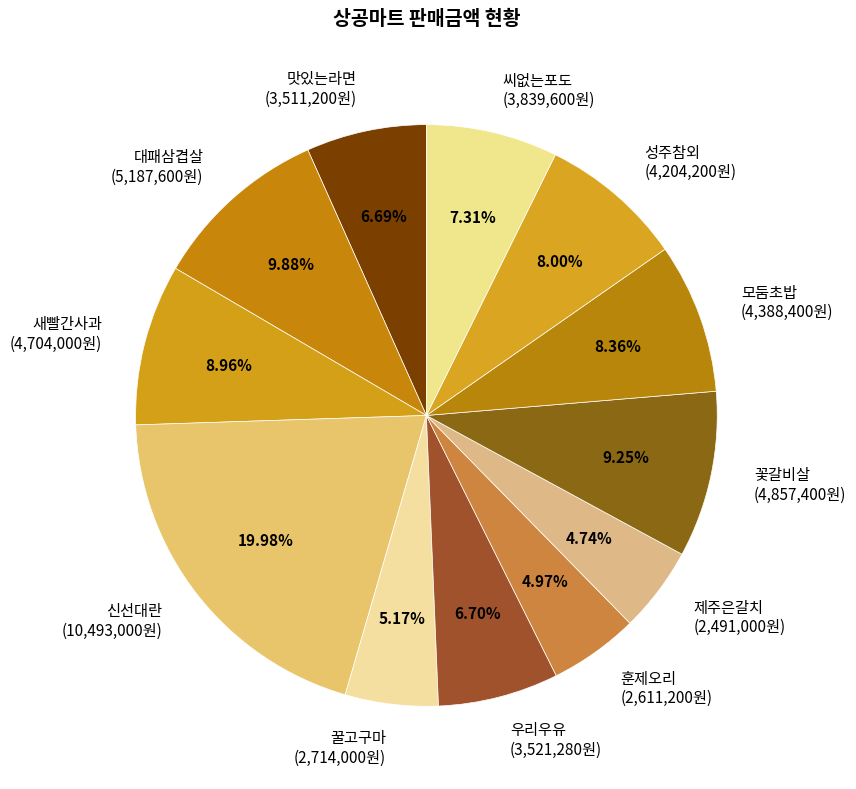

Is the sum of 훈제오리 (2,611,200원) and 꿀고구마 (2,714,000원) greater than half?

No